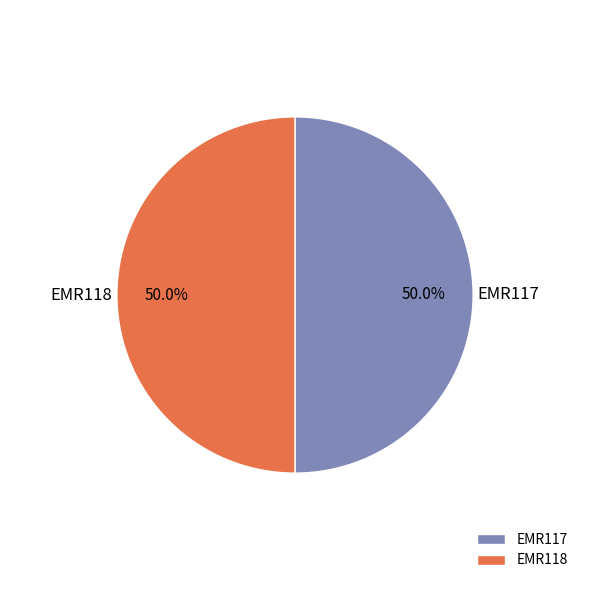

Count the number of slices in the pie.

2